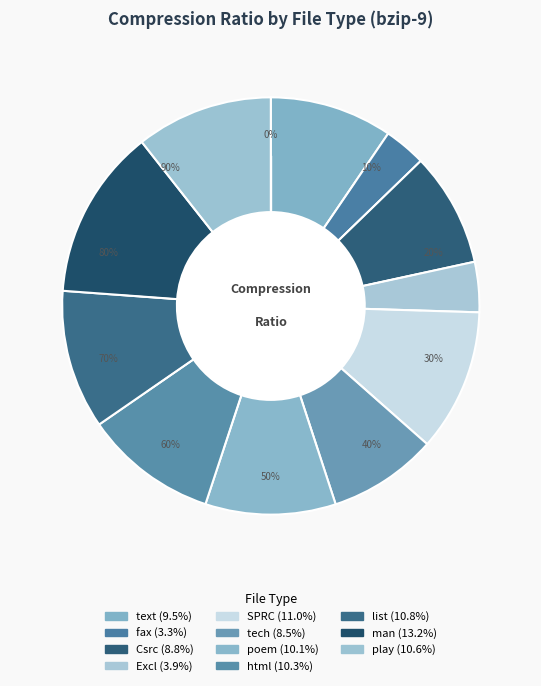

What percentage do text and poem together represent?

19.6%